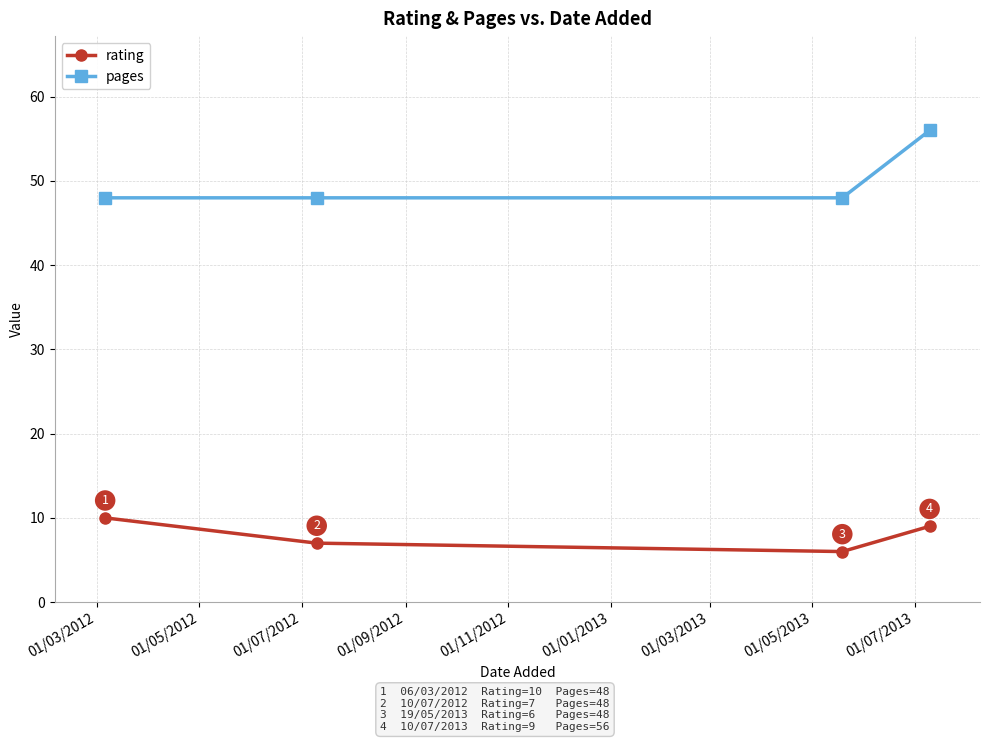

What is the sum of all rating values?

32